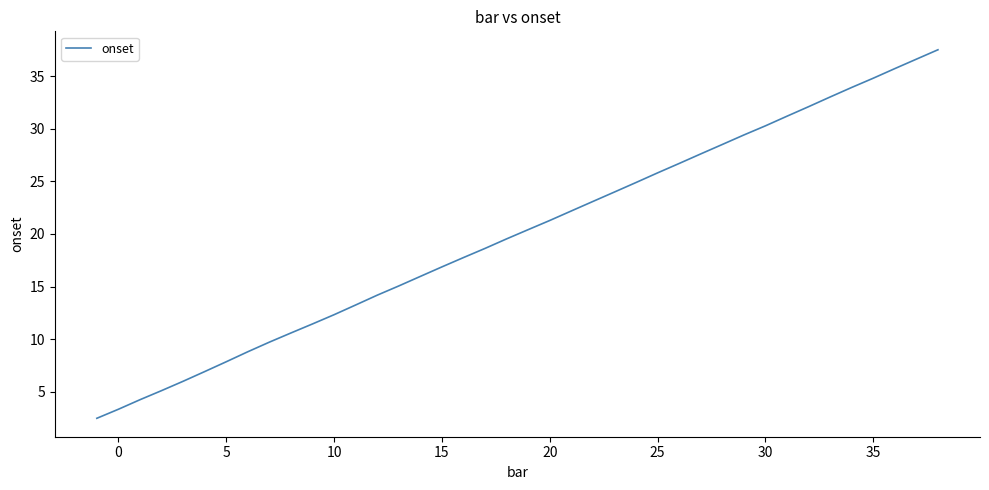

Reading left to right, transcribe all the data shown in this chart.

2.5	3.3	4.2	5.1	6.0	6.9	7.8	8.8	9.7	10.6	11.4	12.3	13.2	14.2	15.1	16.0	16.9	17.8	18.6	19.5	20.4	21.3	22.2	23.1	24.0	24.9	25.8	26.7	27.6	28.5	29.4	30.3	31.2	32.1	33.0	33.9	34.8	35.7	36.6	37.5